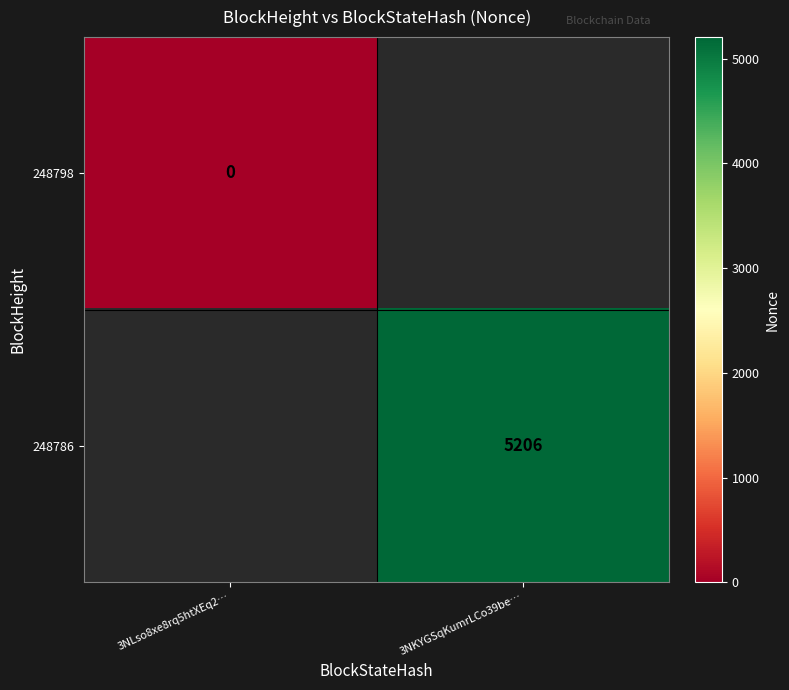

At how many categories does at least one series exceed 1464?

1